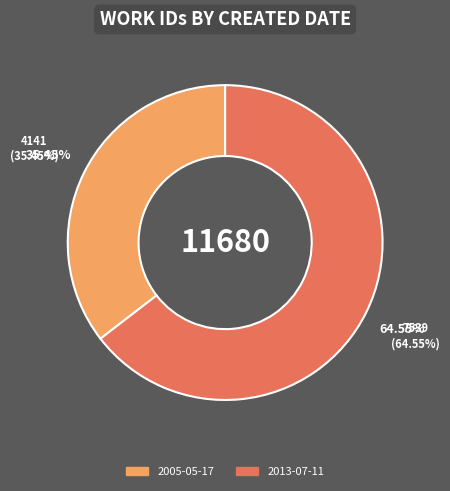

To the nearest percent, what is the difference between the largest and smallest slice percentages?

29%